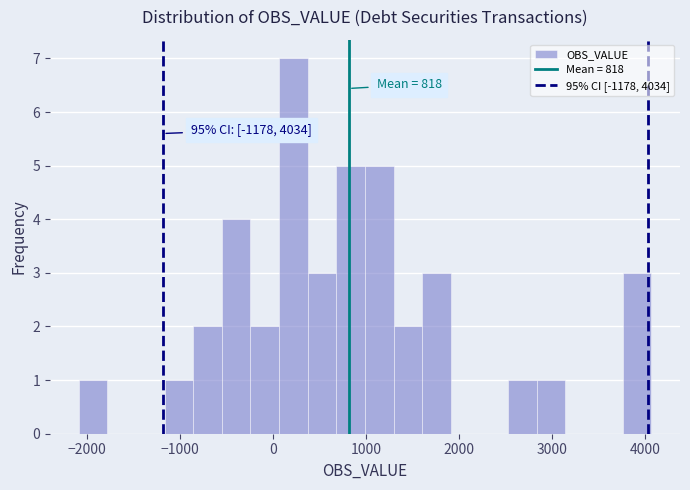

Read against the x-axis, roughly where is the centre of the tallest bar?

200